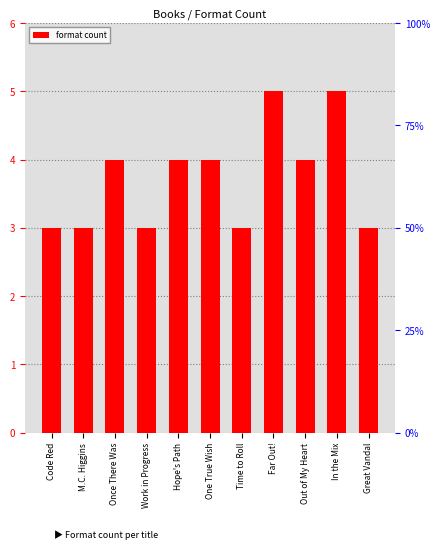

Reading left to right, transcribe all the data shown in this chart.

3	3	4	3	4	4	3	5	4	5	3